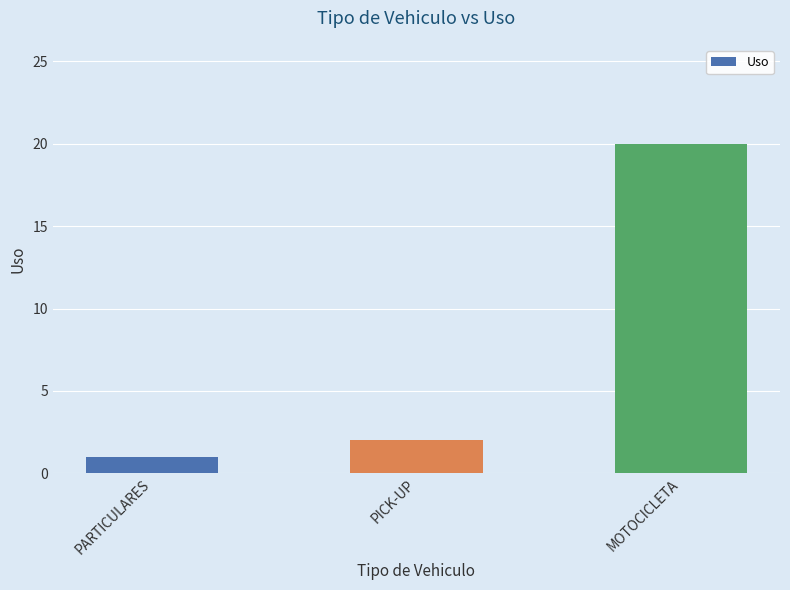

Which label corresponds to the smallest value in the chart?

PARTICULARES